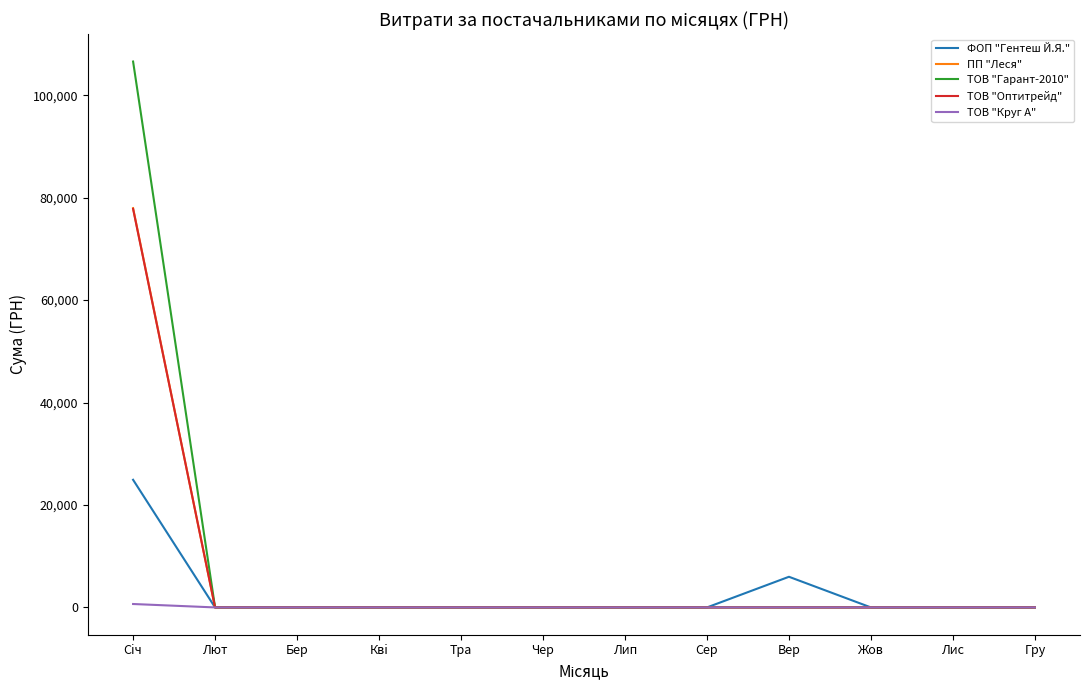

At which category is the sum across all series the highest?

Сiч